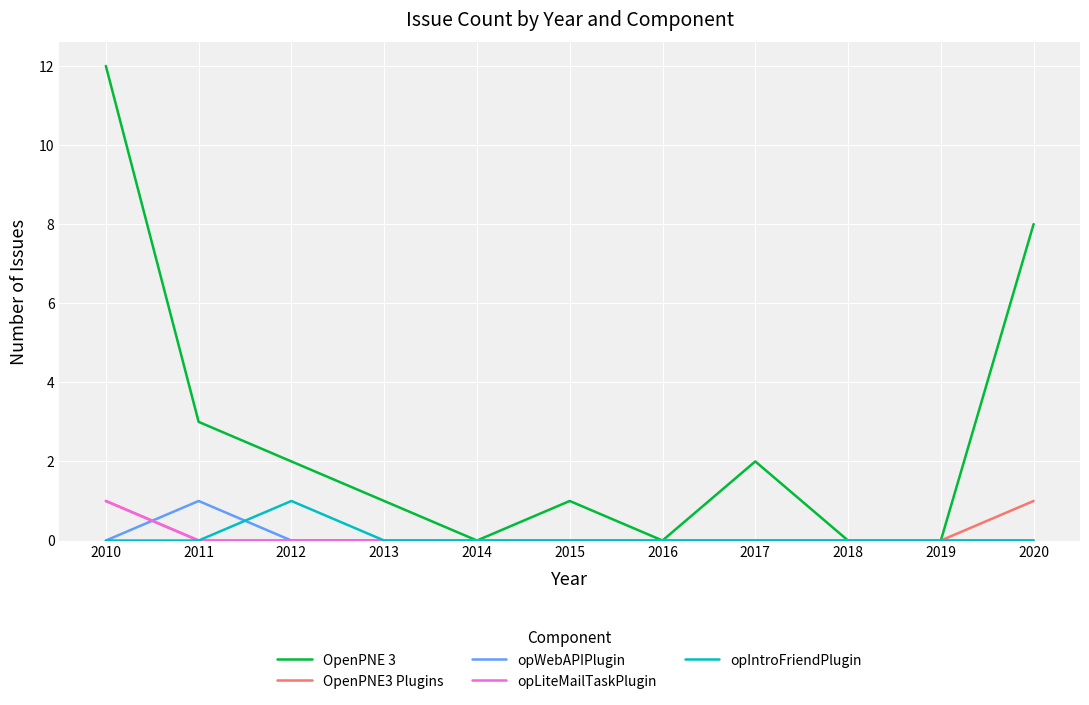

Reading right to left, transcribe all the data shown in this chart.

OpenPNE 3: 8	0	0	2	0	1	0	1	2	3	12
OpenPNE3 Plugins: 1	0	0	0	0	0	0	0	0	0	1
opWebAPIPlugin: 0	0	0	0	0	0	0	0	0	1	0
opLiteMailTaskPlugin: 0	0	0	0	0	0	0	0	0	0	1
opIntroFriendPlugin: 0	0	0	0	0	0	0	0	1	0	0